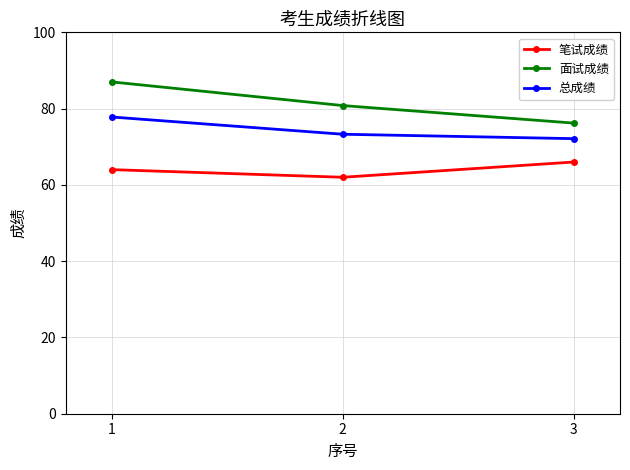

The 面试成绩 series shows 80.8 at 2. True or false?

True